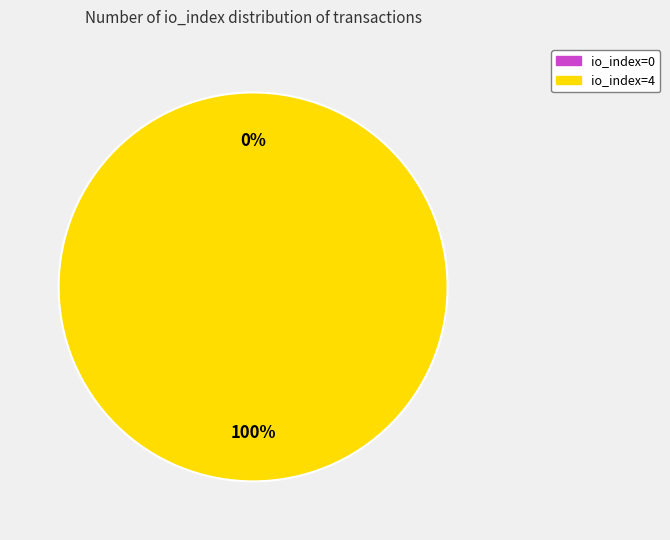

Combined, do io_index=0 and io_index=4 account for over 50%?

Yes